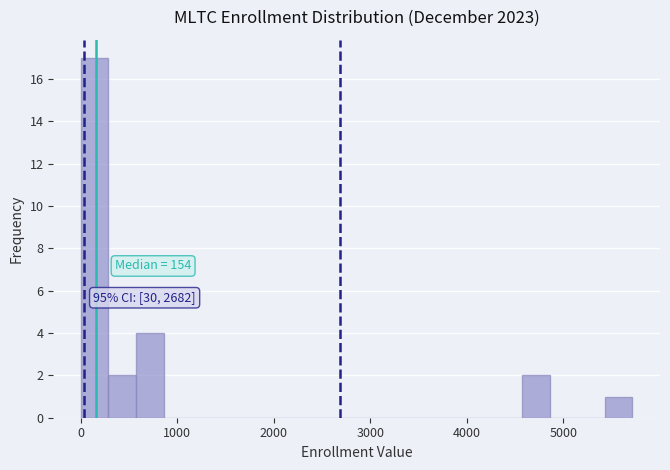

Around what value on the x-axis is the tallest bar? Give the approximate position of its centre, as read against the axis.

100